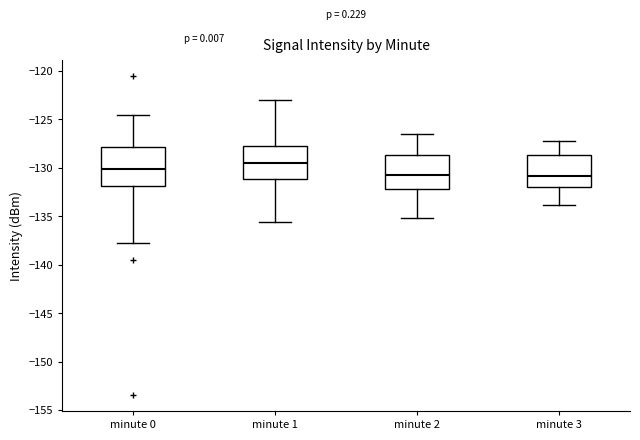

Where does the upper whisker of the box for minute 0 end on the y-axis? The values are not printed on the chart, so give them approximately, as read against the axis.

-124.5